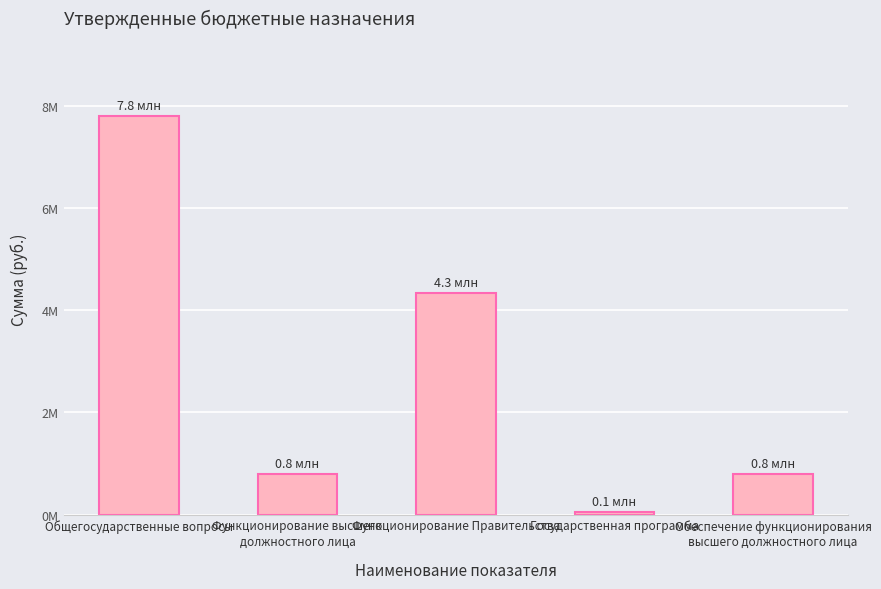

Rank the categories by value from highest to lowest.

Общегосударственные вопросы, Функционирование Правительства, Функционирование высшего
должностного лица, Обеспечение функционирования
высшего должностного лица, Государственная программа